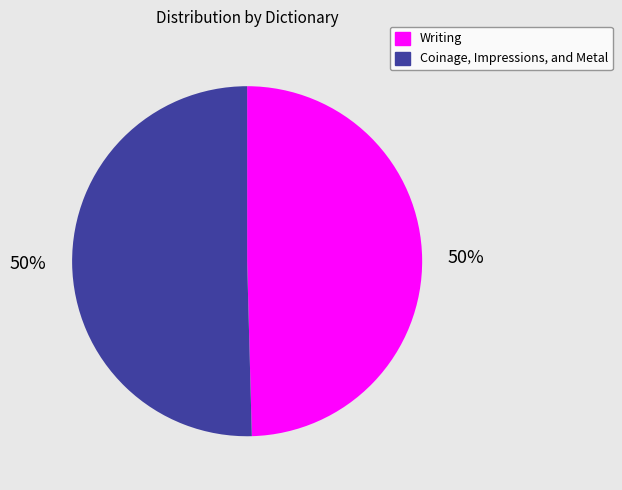

Count the number of slices in the pie.

2